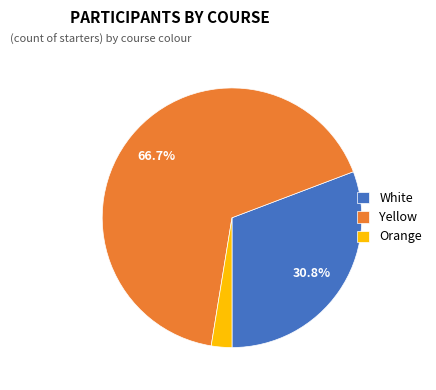

Is there a majority slice in this chart?

Yes